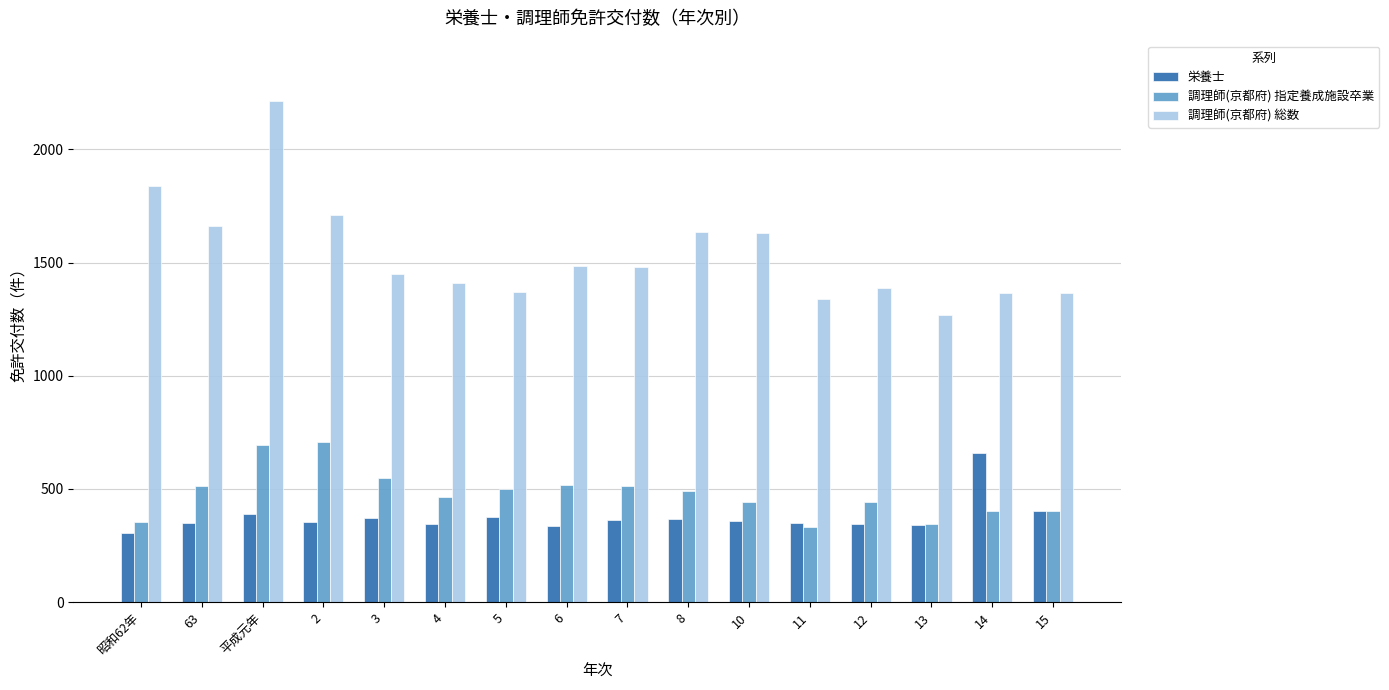

What is the spread (max minus min) of values at 平成元年?

1824